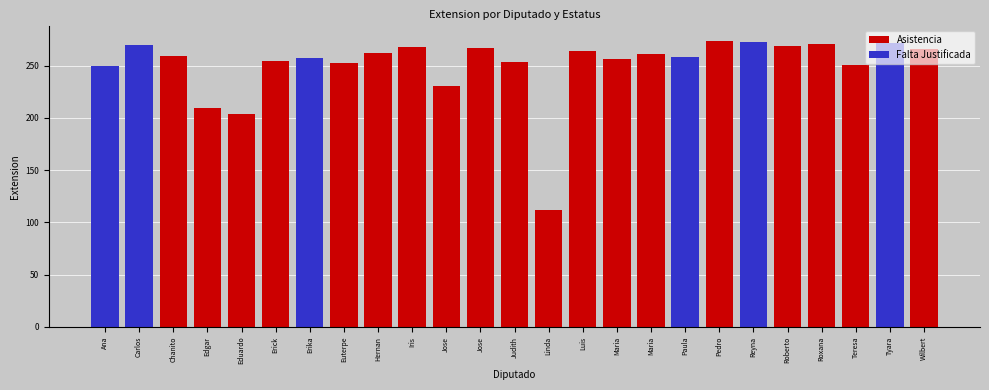

At which category is the sum across all series the highest?

Pedro